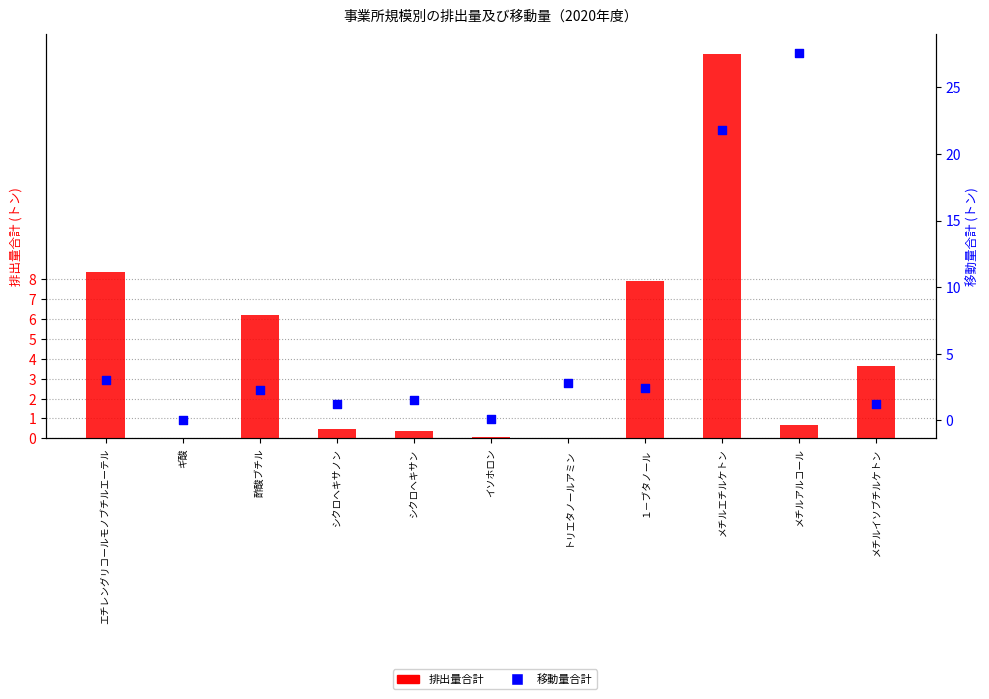

Which series has the largest total across all categories?

移動量合計